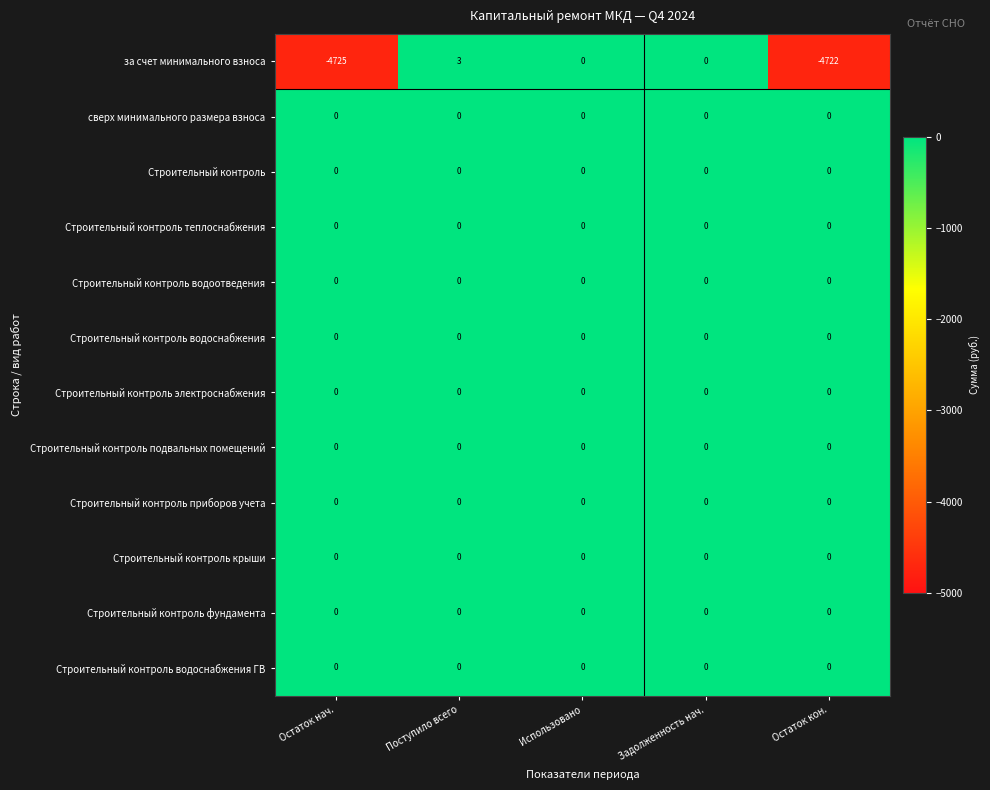

Is it true that Строительный контроль водоснабжения ГВ equals 0 at Задолженность нач.?

True